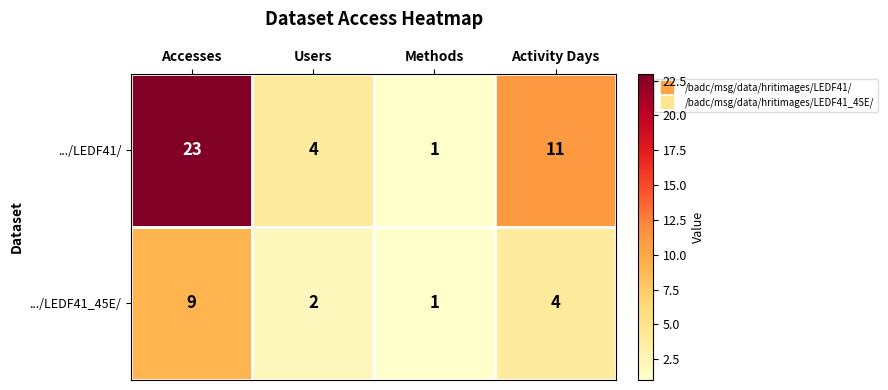

Reading left to right, what are all the values shown in this chart?

.../LEDF41/: 23	4	1	11
.../LEDF41_45E/: 9	2	1	4